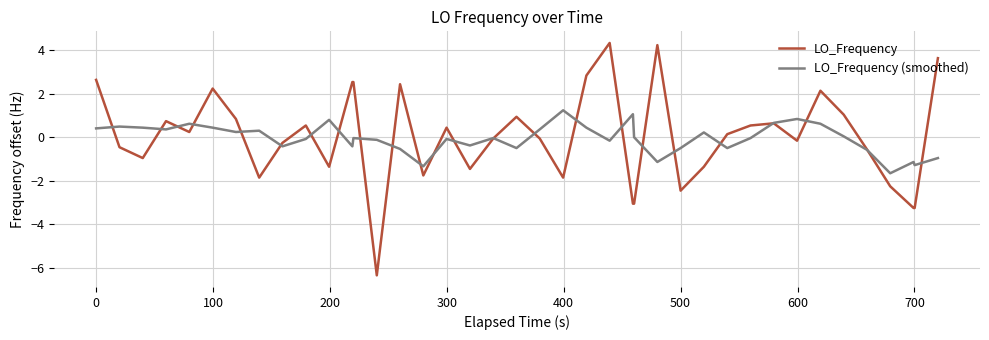

What is the maximum value for LO_Frequency?

4.3